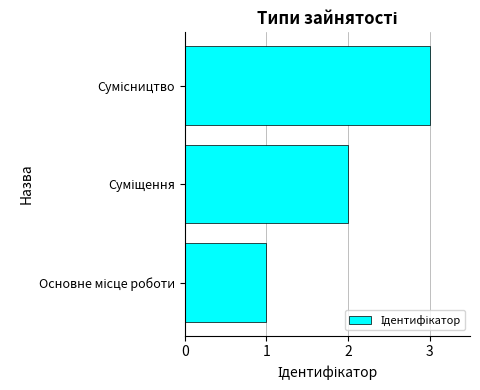

What is the maximum value shown in the chart?

3